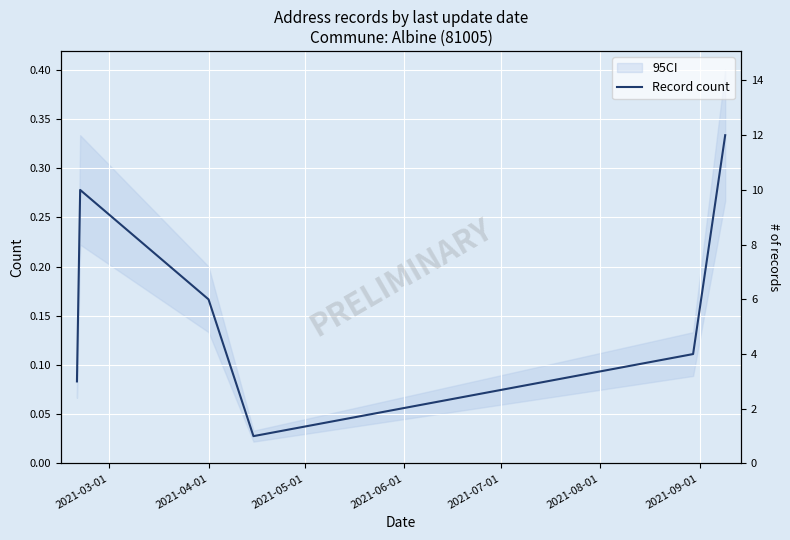

What is the difference between the maximum and minimum values?

0.3